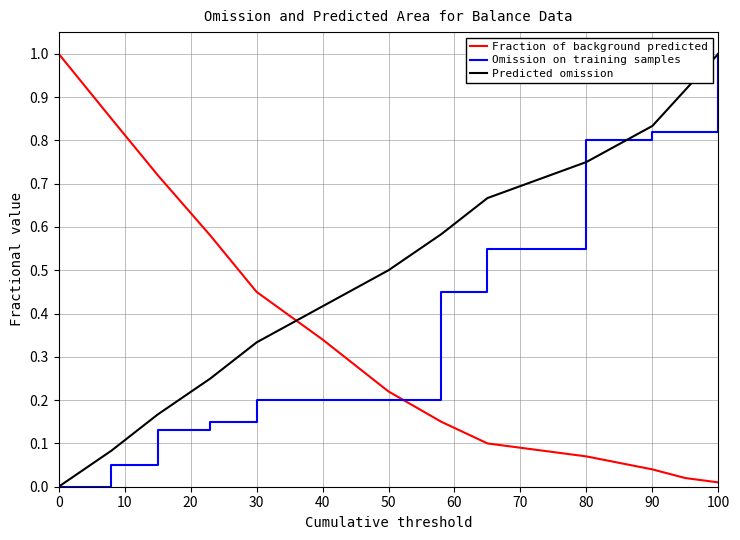

What is the maximum value shown in the chart?

1.0